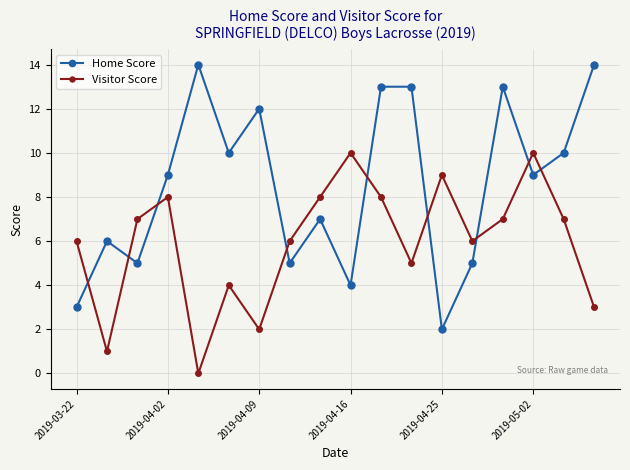

Which series has the largest range (max minus min)?

Home Score